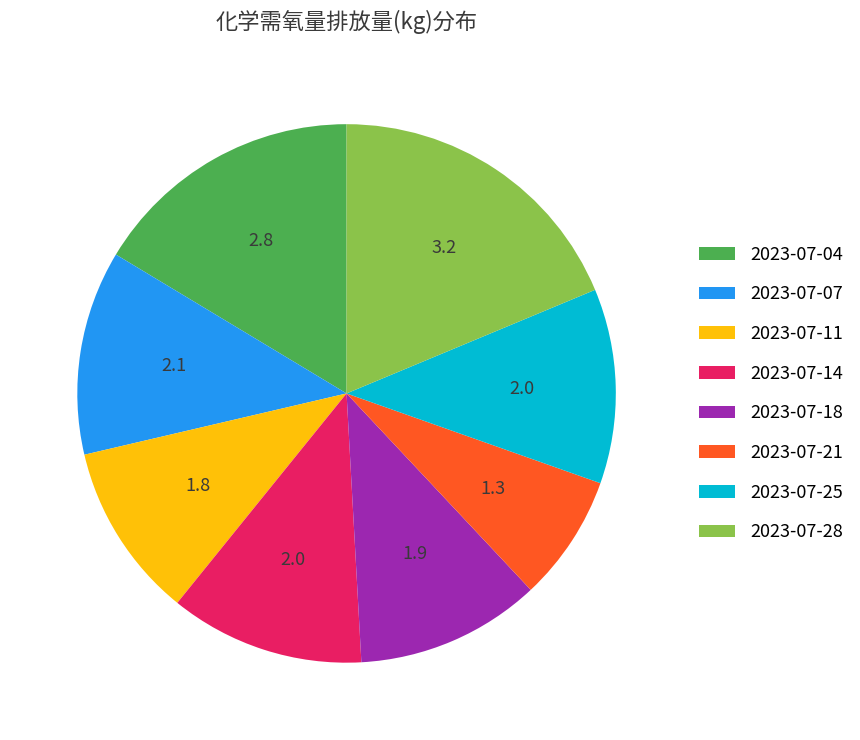

Is there any slice that represents more than half of the pie?

No